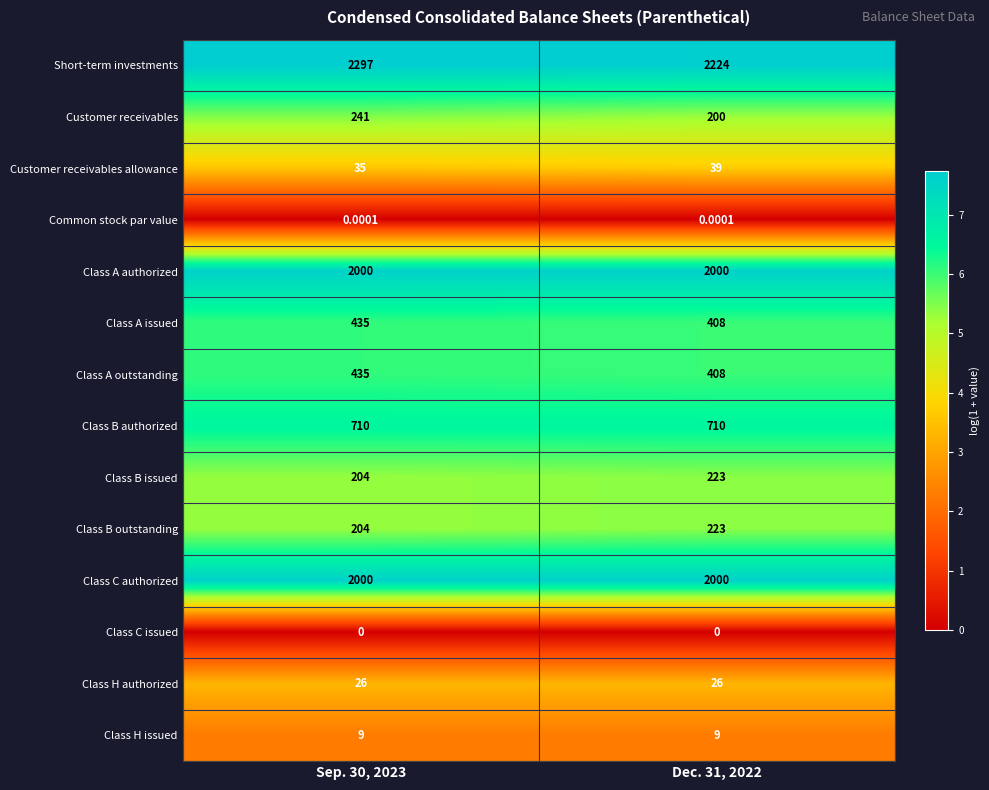

Which series has the largest total across all categories?

Short-term investments